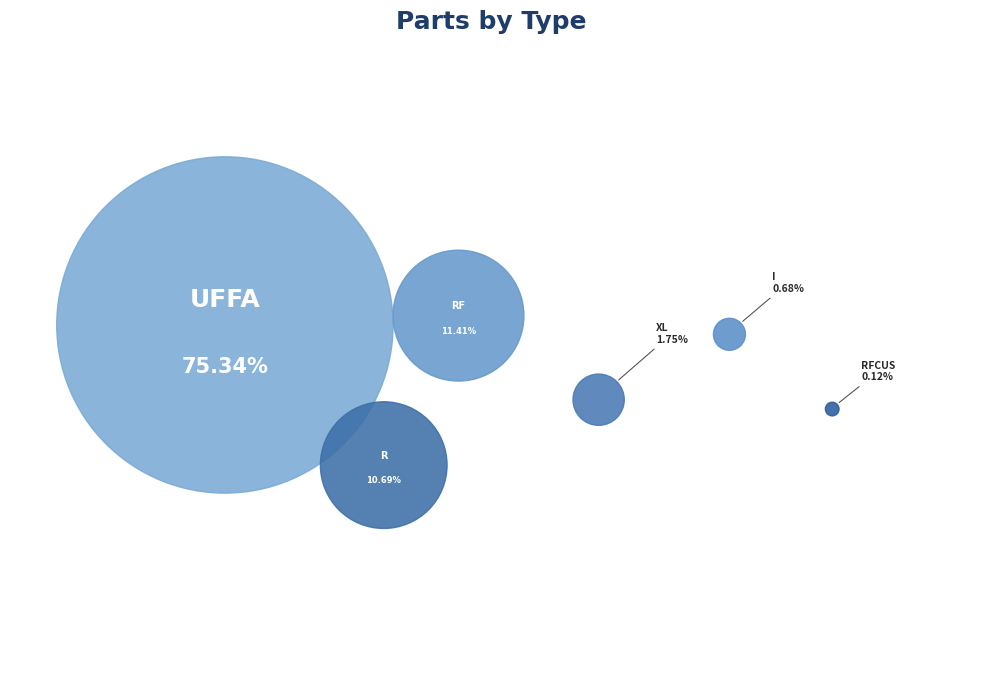

How many slices are in this pie chart?

6